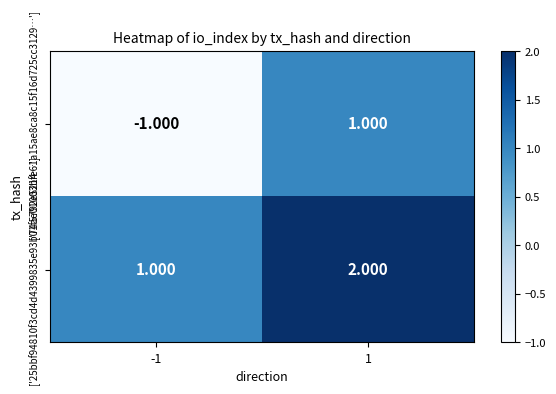

Reading left to right, transcribe all the data shown in this chart.

['74ae01003bfe61a15ae8ca8c15f16d725cc3129…']: -1=-1	1=1
['25bbf94810f3cd4d4399835e93b01f5792e5214…']: -1=1	1=2